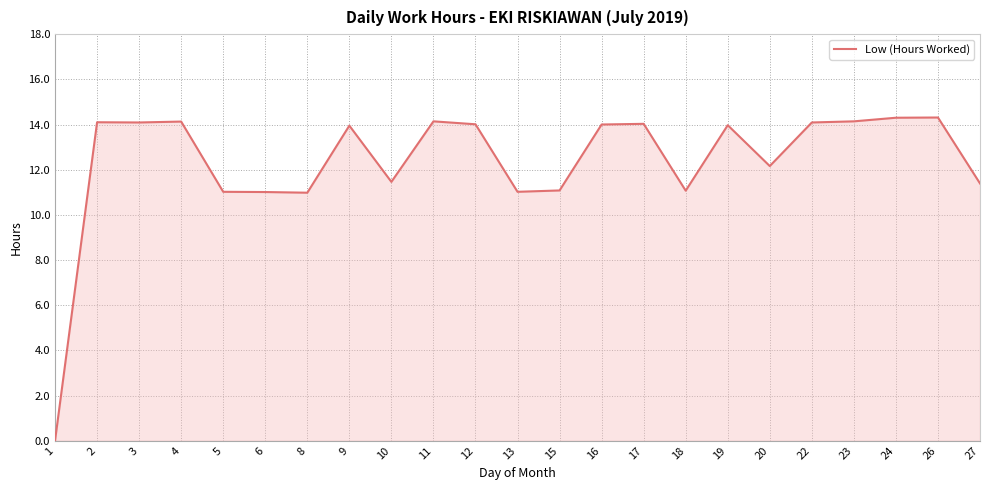

What is the difference between the maximum and second lowest values?

3.3